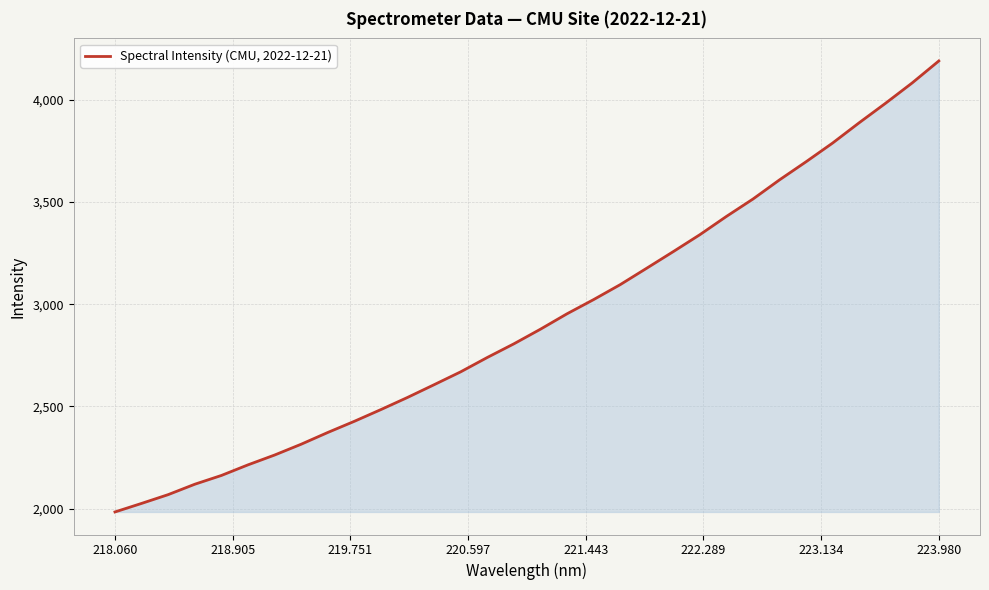

Count the number of values greater than 2877.

16